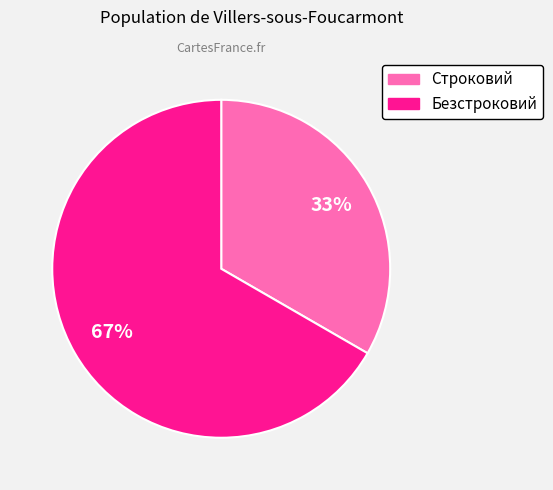

To the nearest percent, what percentage of the pie is Безстроковий?

67%